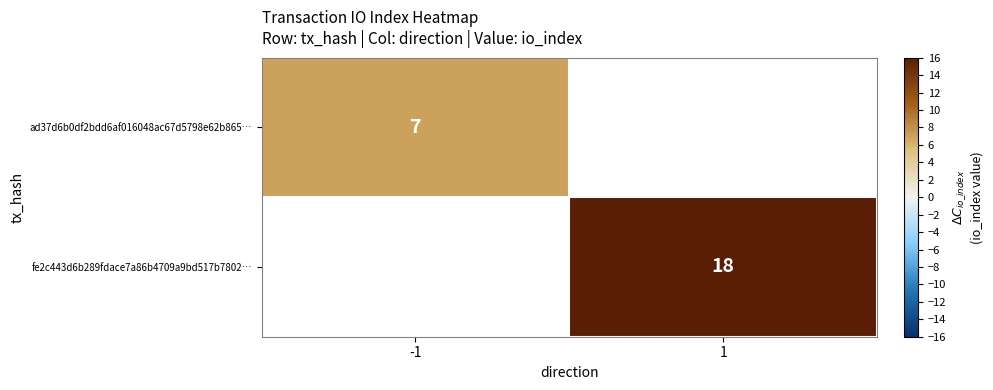

How many data points does each series have?

2